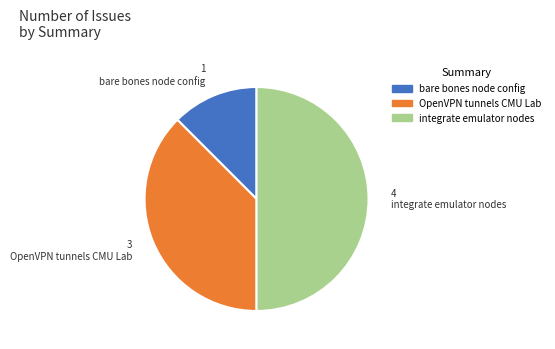

How many slices are in this pie chart?

3